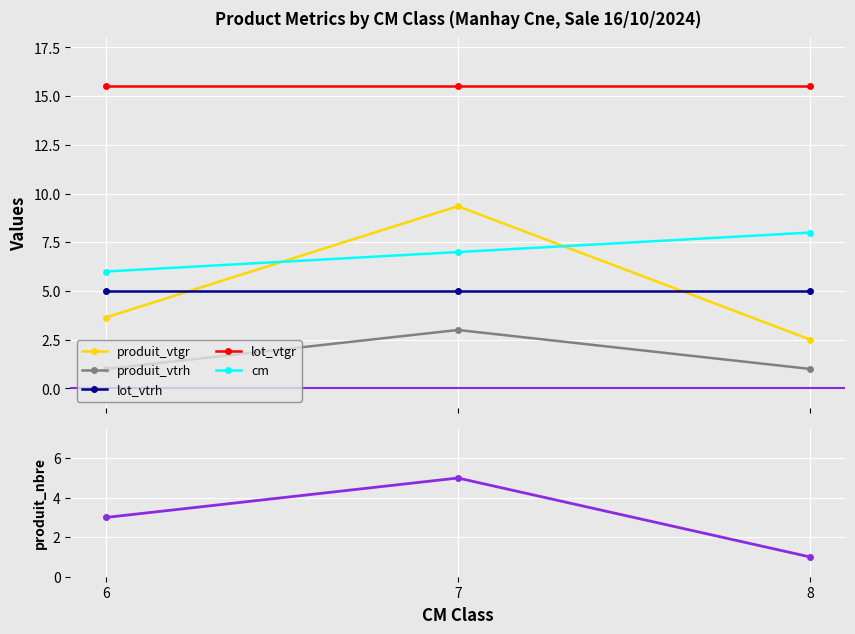

What is the greatest value displayed?

15.5